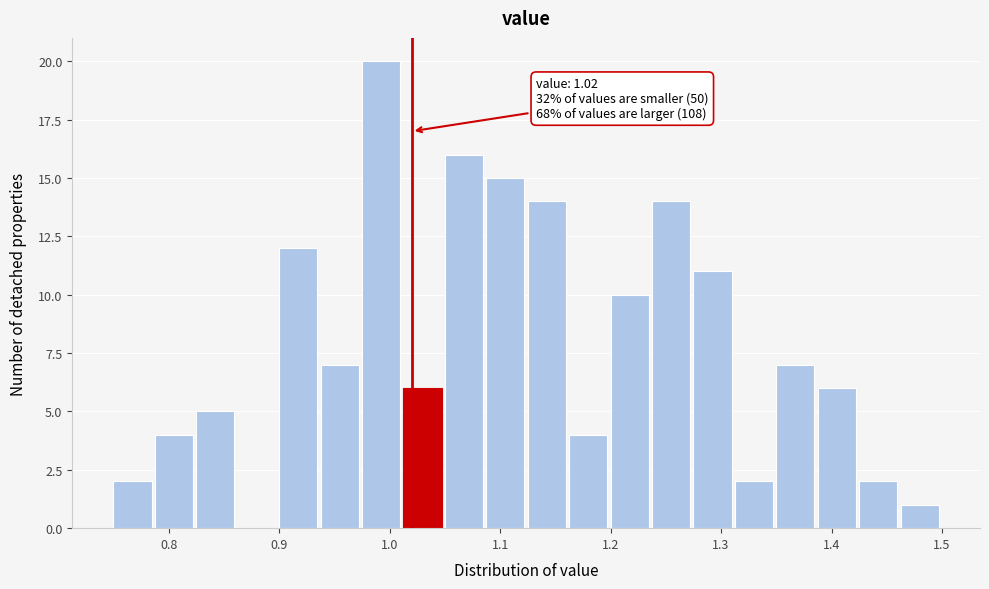

Read against the x-axis, roughly where is the centre of the tallest bar?

0.99